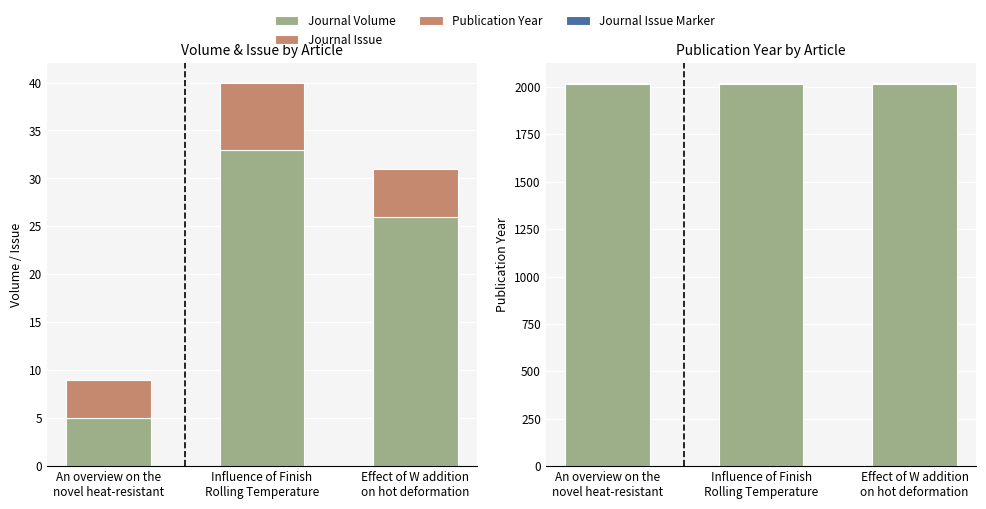

What is the sum of all Journal Volume values?

64.0